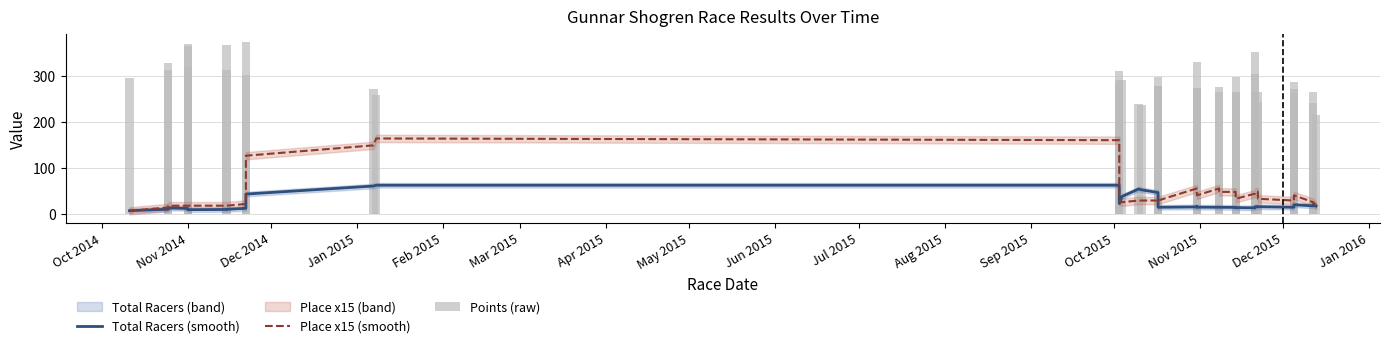

Is it true that Points (raw) equals 509.7 at Apr 2015?

False